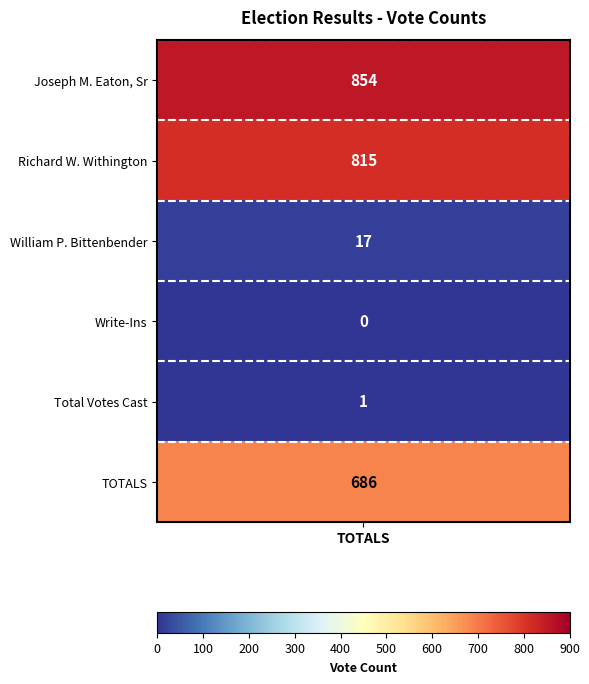

What is the average value?

396